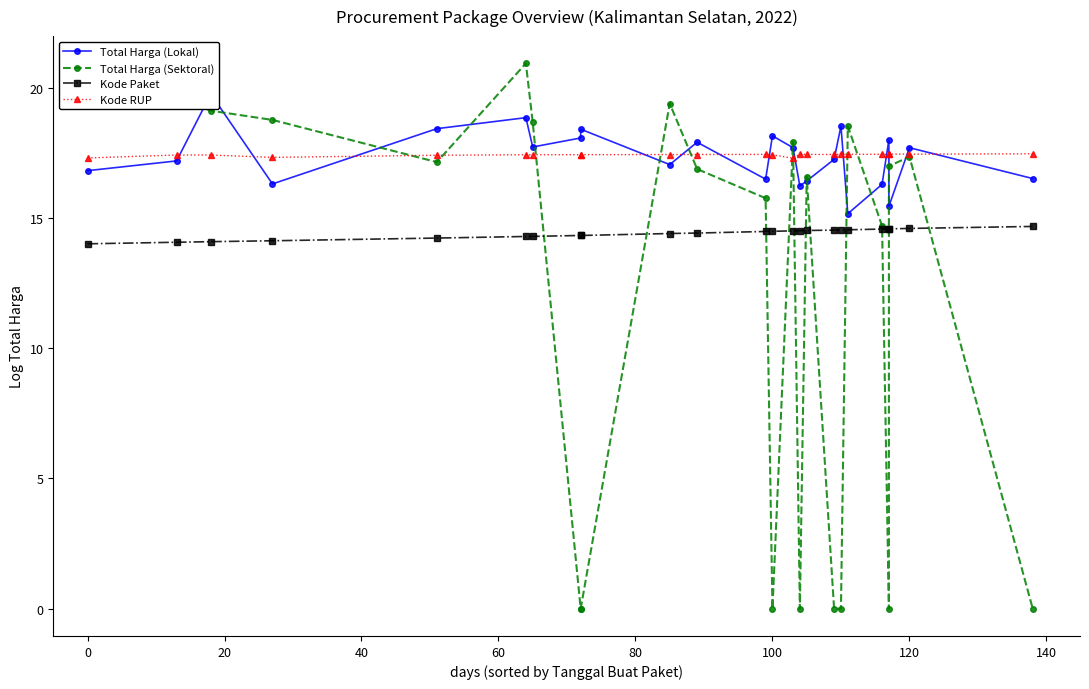

The Kode Paket series shows 18.6 at 80. True or false?

False